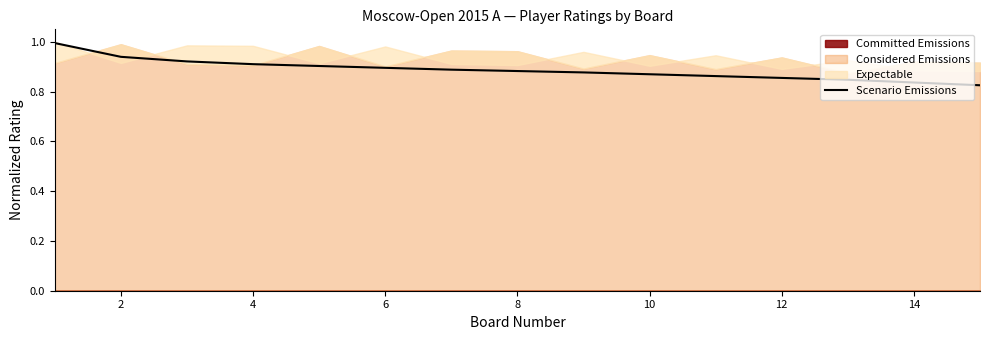

True or false: Scenario Emissions has a value of 0.6 at 6.

False